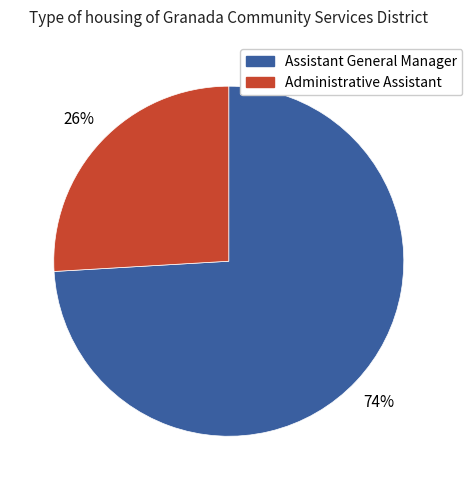

Rank the categories by value from lowest to highest.

Administrative Assistant, Assistant General Manager